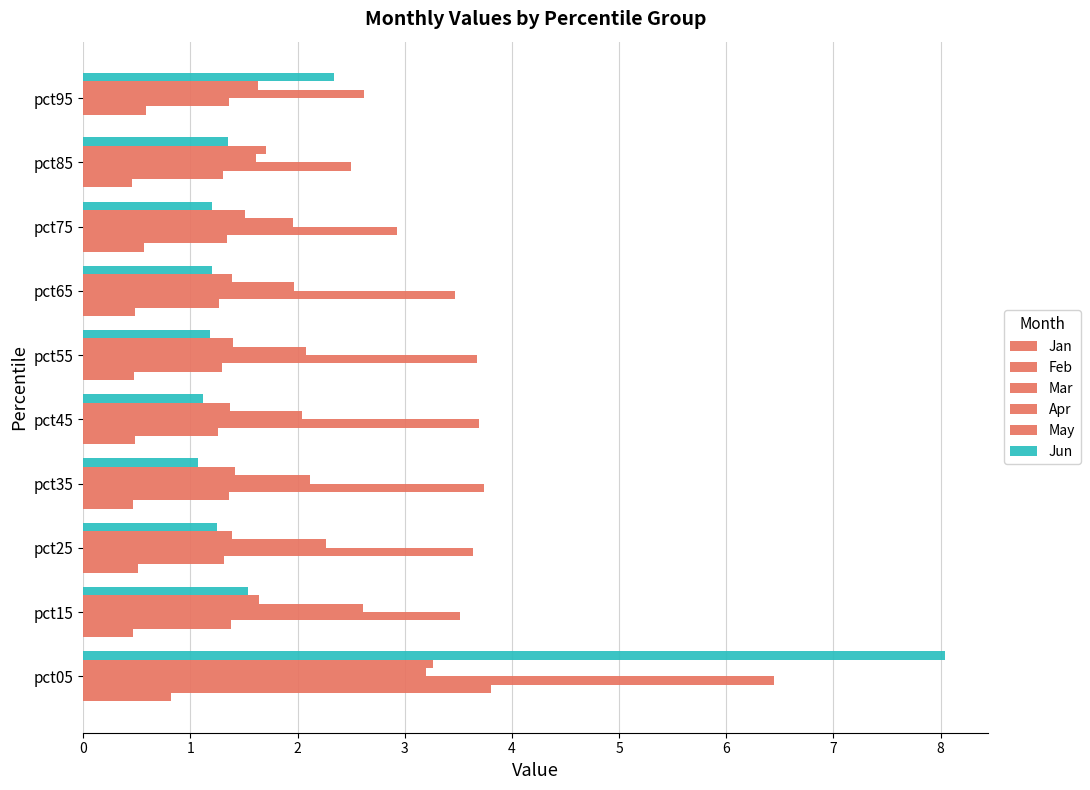

How many data points does each series have?

10